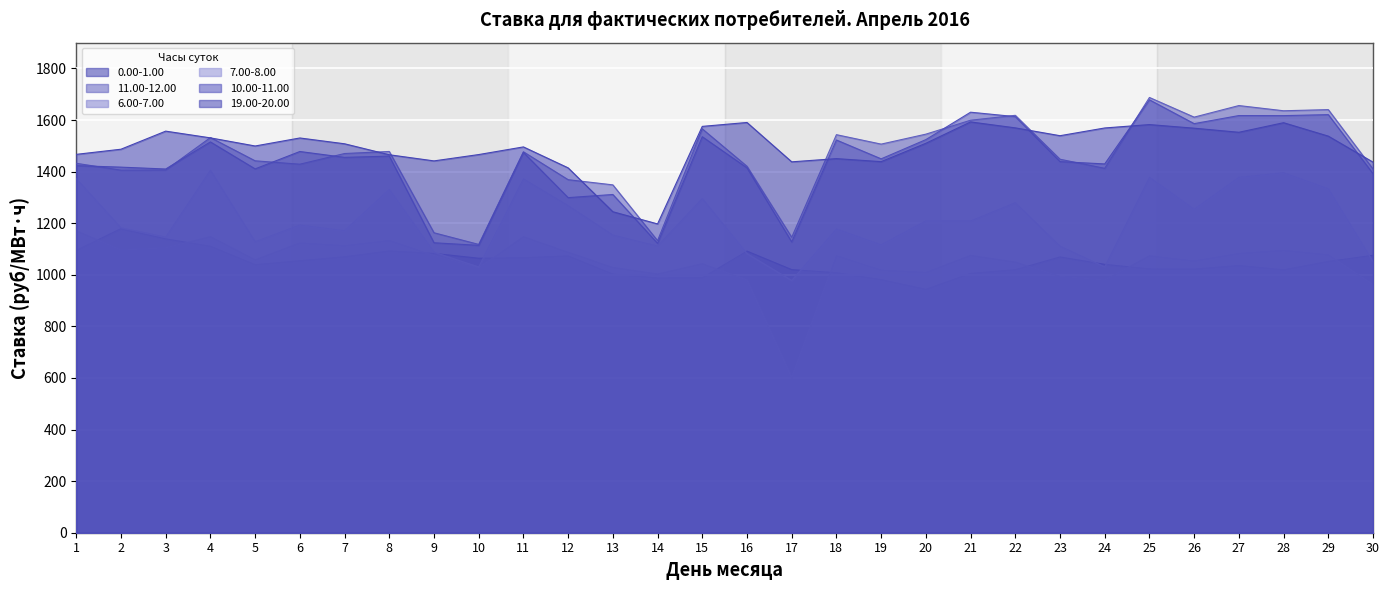

Read the 11.00-12.00 value at 5.

1442.0